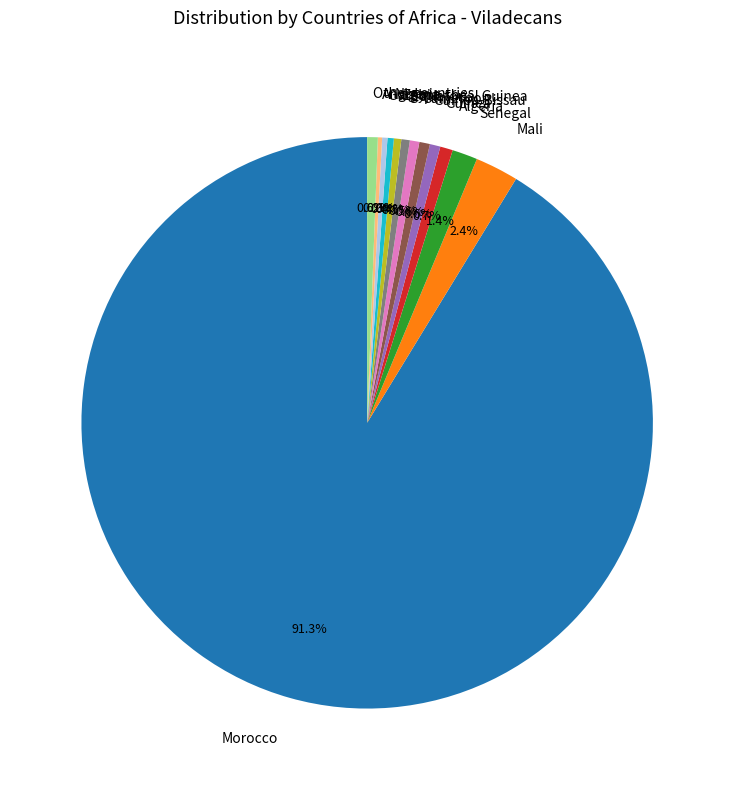

Is there a majority slice in this chart?

Yes